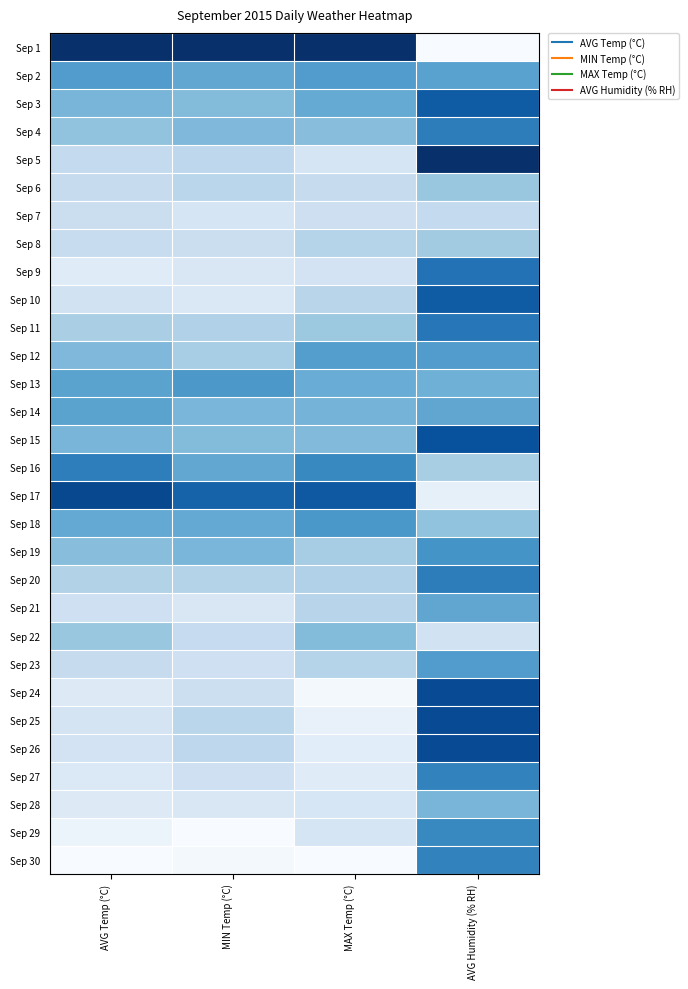

Reading left to right, transcribe all the data shown in this chart.

Sep 1: AVG Temp (°C)=1.0	MIN Temp (°C)=1.0	MAX Temp (°C)=1.0	AVG Humidity (% RH)=0.0
Sep 2: AVG Temp (°C)=0.6	MIN Temp (°C)=0.5	MAX Temp (°C)=0.6	AVG Humidity (% RH)=0.6
Sep 3: AVG Temp (°C)=0.5	MIN Temp (°C)=0.4	MAX Temp (°C)=0.5	AVG Humidity (% RH)=0.8
Sep 4: AVG Temp (°C)=0.4	MIN Temp (°C)=0.5	MAX Temp (°C)=0.4	AVG Humidity (% RH)=0.7
Sep 5: AVG Temp (°C)=0.3	MIN Temp (°C)=0.3	MAX Temp (°C)=0.2	AVG Humidity (% RH)=1.0
Sep 6: AVG Temp (°C)=0.2	MIN Temp (°C)=0.3	MAX Temp (°C)=0.2	AVG Humidity (% RH)=0.4
Sep 7: AVG Temp (°C)=0.2	MIN Temp (°C)=0.2	MAX Temp (°C)=0.2	AVG Humidity (% RH)=0.3
Sep 8: AVG Temp (°C)=0.2	MIN Temp (°C)=0.2	MAX Temp (°C)=0.3	AVG Humidity (% RH)=0.4
Sep 9: AVG Temp (°C)=0.1	MIN Temp (°C)=0.2	MAX Temp (°C)=0.2	AVG Humidity (% RH)=0.7
Sep 10: AVG Temp (°C)=0.2	MIN Temp (°C)=0.1	MAX Temp (°C)=0.3	AVG Humidity (% RH)=0.8
Sep 11: AVG Temp (°C)=0.3	MIN Temp (°C)=0.3	MAX Temp (°C)=0.4	AVG Humidity (% RH)=0.7
Sep 12: AVG Temp (°C)=0.5	MIN Temp (°C)=0.3	MAX Temp (°C)=0.6	AVG Humidity (% RH)=0.6
Sep 13: AVG Temp (°C)=0.5	MIN Temp (°C)=0.6	MAX Temp (°C)=0.5	AVG Humidity (% RH)=0.5
Sep 14: AVG Temp (°C)=0.5	MIN Temp (°C)=0.5	MAX Temp (°C)=0.5	AVG Humidity (% RH)=0.5
Sep 15: AVG Temp (°C)=0.5	MIN Temp (°C)=0.4	MAX Temp (°C)=0.4	AVG Humidity (% RH)=0.9
Sep 16: AVG Temp (°C)=0.7	MIN Temp (°C)=0.5	MAX Temp (°C)=0.7	AVG Humidity (% RH)=0.3
Sep 17: AVG Temp (°C)=0.9	MIN Temp (°C)=0.8	MAX Temp (°C)=0.8	AVG Humidity (% RH)=0.1
Sep 18: AVG Temp (°C)=0.5	MIN Temp (°C)=0.5	MAX Temp (°C)=0.6	AVG Humidity (% RH)=0.4
Sep 19: AVG Temp (°C)=0.4	MIN Temp (°C)=0.5	MAX Temp (°C)=0.4	AVG Humidity (% RH)=0.6
Sep 20: AVG Temp (°C)=0.3	MIN Temp (°C)=0.3	MAX Temp (°C)=0.3	AVG Humidity (% RH)=0.7
Sep 21: AVG Temp (°C)=0.2	MIN Temp (°C)=0.2	MAX Temp (°C)=0.3	AVG Humidity (% RH)=0.5
Sep 22: AVG Temp (°C)=0.4	MIN Temp (°C)=0.2	MAX Temp (°C)=0.4	AVG Humidity (% RH)=0.2
Sep 23: AVG Temp (°C)=0.2	MIN Temp (°C)=0.2	MAX Temp (°C)=0.3	AVG Humidity (% RH)=0.6
Sep 24: AVG Temp (°C)=0.1	MIN Temp (°C)=0.2	MAX Temp (°C)=0.0	AVG Humidity (% RH)=0.9
Sep 25: AVG Temp (°C)=0.2	MIN Temp (°C)=0.3	MAX Temp (°C)=0.1	AVG Humidity (% RH)=0.9
Sep 26: AVG Temp (°C)=0.2	MIN Temp (°C)=0.3	MAX Temp (°C)=0.1	AVG Humidity (% RH)=0.9
Sep 27: AVG Temp (°C)=0.1	MIN Temp (°C)=0.2	MAX Temp (°C)=0.1	AVG Humidity (% RH)=0.7
Sep 28: AVG Temp (°C)=0.1	MIN Temp (°C)=0.2	MAX Temp (°C)=0.2	AVG Humidity (% RH)=0.5
Sep 29: AVG Temp (°C)=0.1	MIN Temp (°C)=0.0	MAX Temp (°C)=0.2	AVG Humidity (% RH)=0.7
Sep 30: AVG Temp (°C)=0.0	MIN Temp (°C)=0.0	MAX Temp (°C)=0.0	AVG Humidity (% RH)=0.7